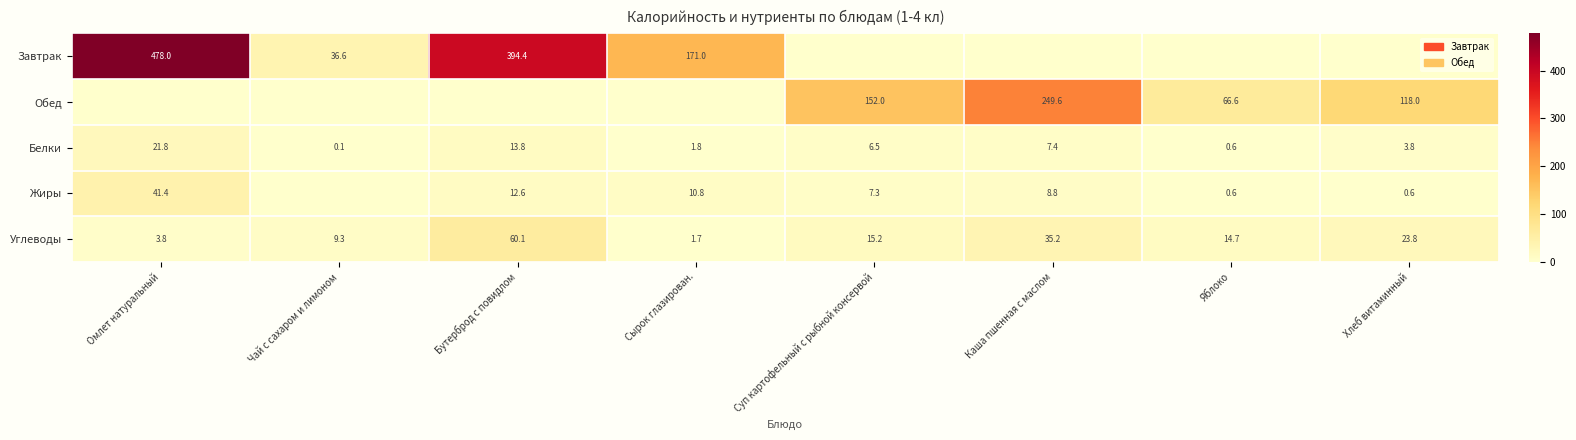

True or false: Жиры has a value of 0.2 at Хлеб витаминный.

False